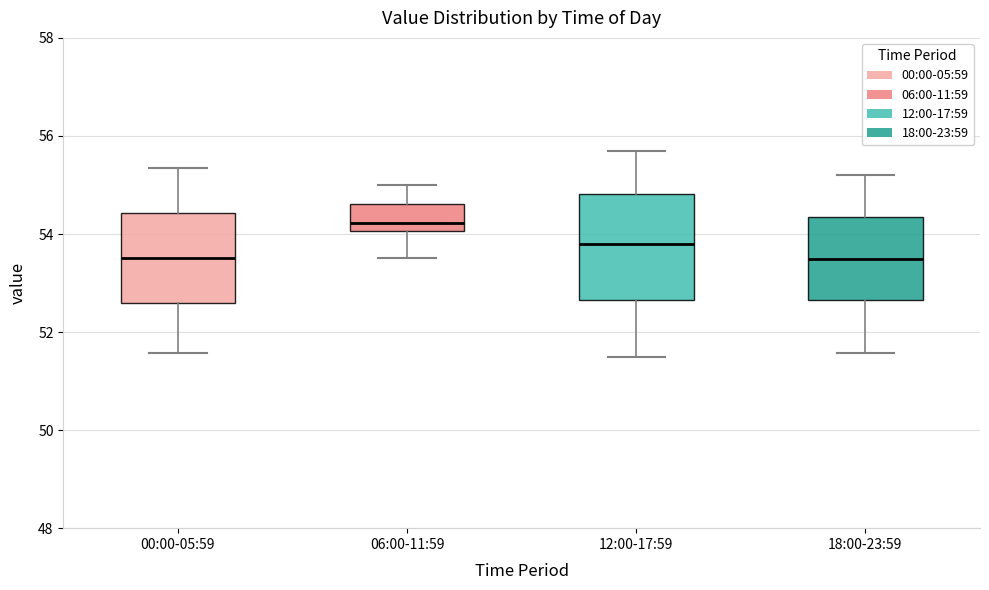

Reading left to right, transcribe this box plot: for each box, give where its median line is, the range the box spans, and where its two whiskers end, as read against the y-axis. The values are not printed on the chart, so give them approximately, as read against the axis.

00:00-05:59: median 53.6, box 52.6 to 54.4, whiskers 51.6 to 55.4
06:00-11:59: median 54.2, box 54.0 to 54.6, whiskers 53.6 to 55.0
12:00-17:59: median 53.8, box 52.6 to 54.8, whiskers 51.6 to 55.8
18:00-23:59: median 53.6, box 52.6 to 54.4, whiskers 51.6 to 55.2